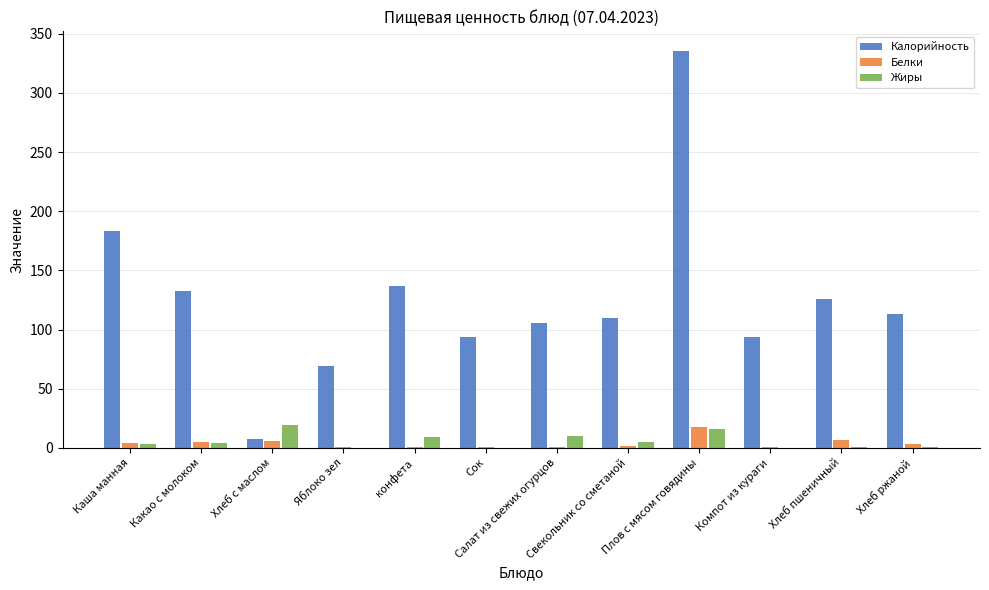

The Калорийность series shows 120.9 at Яблоко зел. True or false?

False